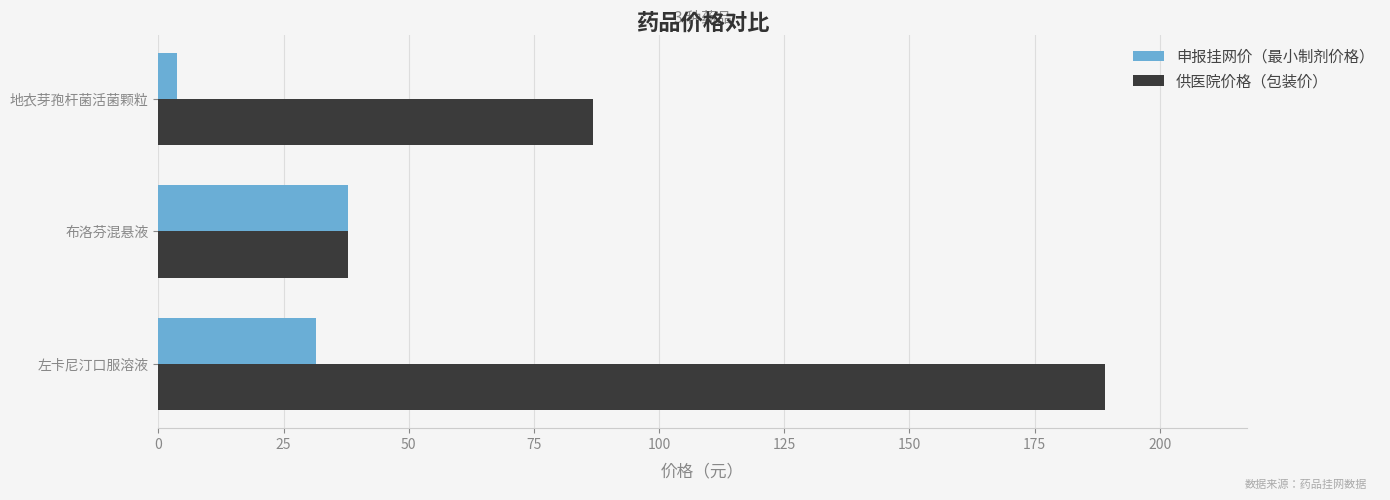

Which series has the largest range (max minus min)?

供医院价格（包装价）